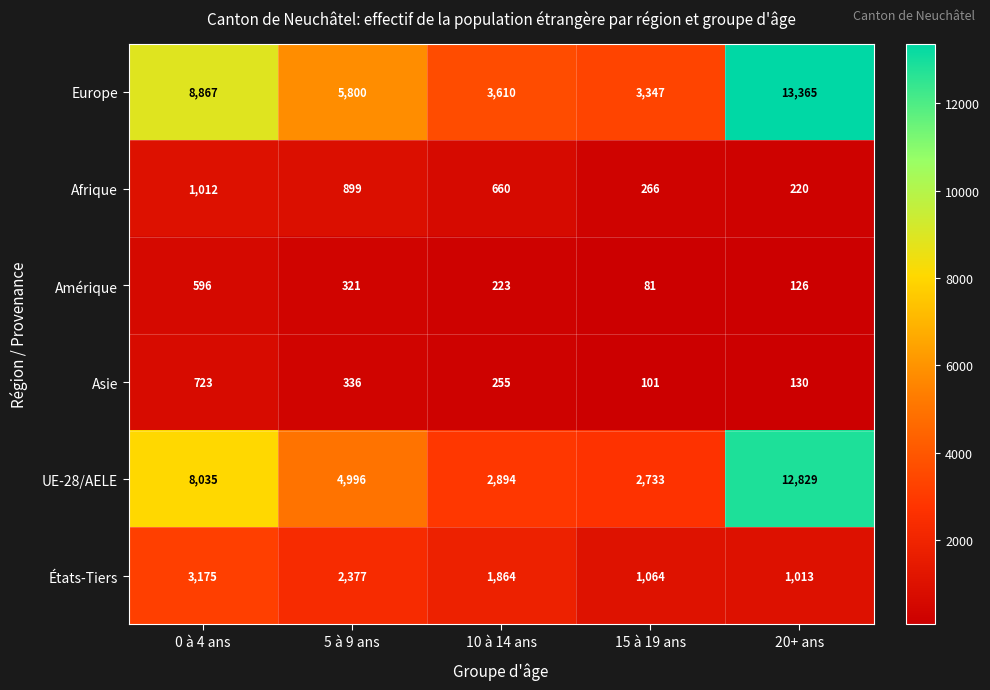

What is the sum of the Asie values at 20+ ans and 10 à 14 ans?

385